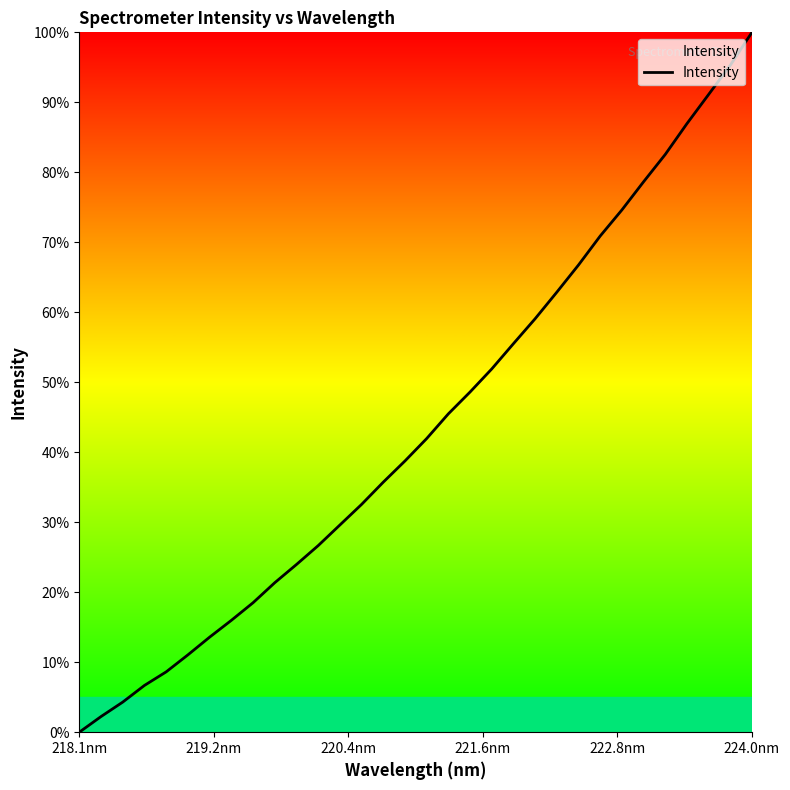

What is the greatest value displayed?

100.0